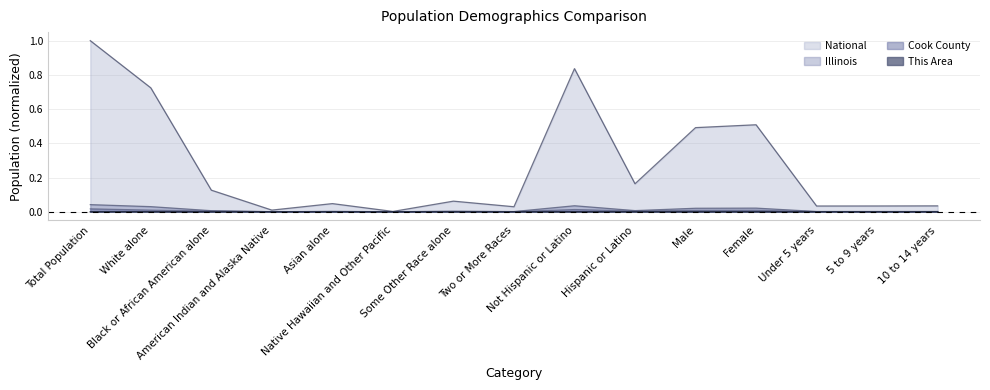

What are all the series names shown in the legend?

National, Illinois, Cook County, This Area